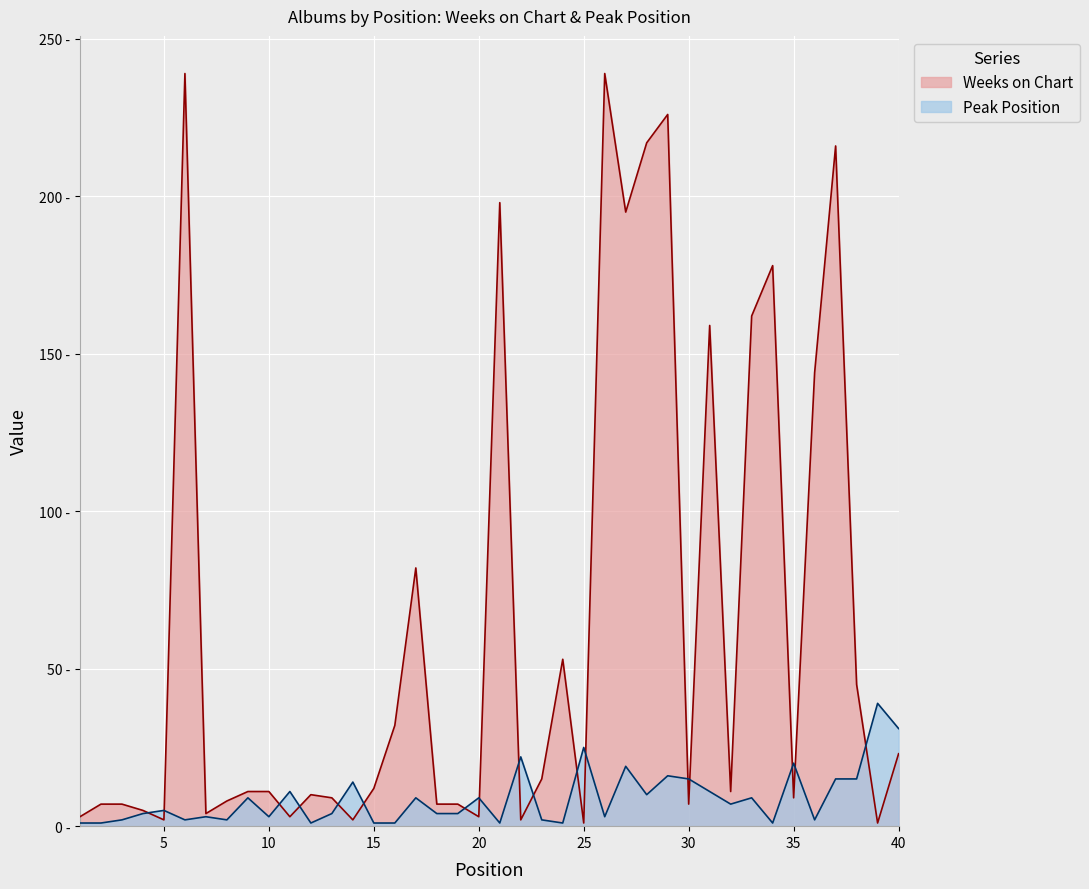

Which has a higher value, 26 or 21?

26